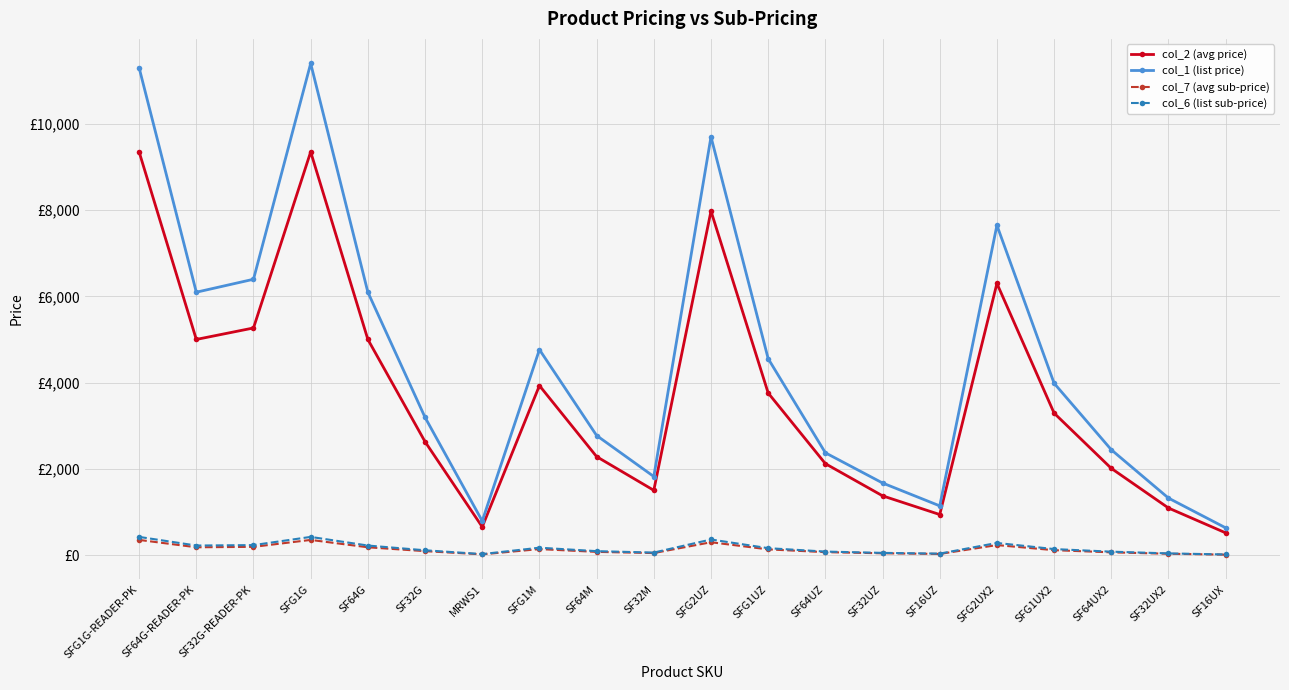

What is the difference between the second highest and second lowest values in the col_2 (avg price) series?

8688.4